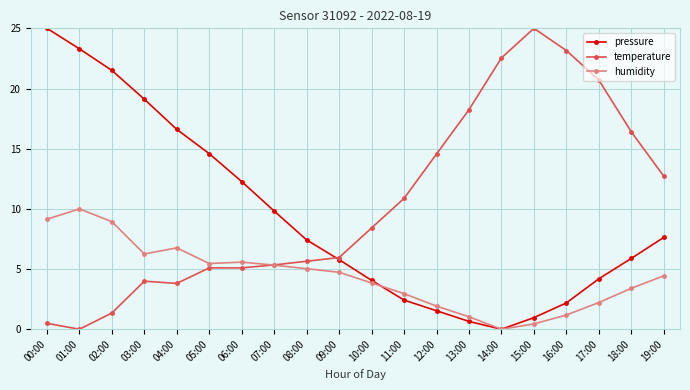

What is the sum of the pressure values at 08:00 and 07:00?

17.2